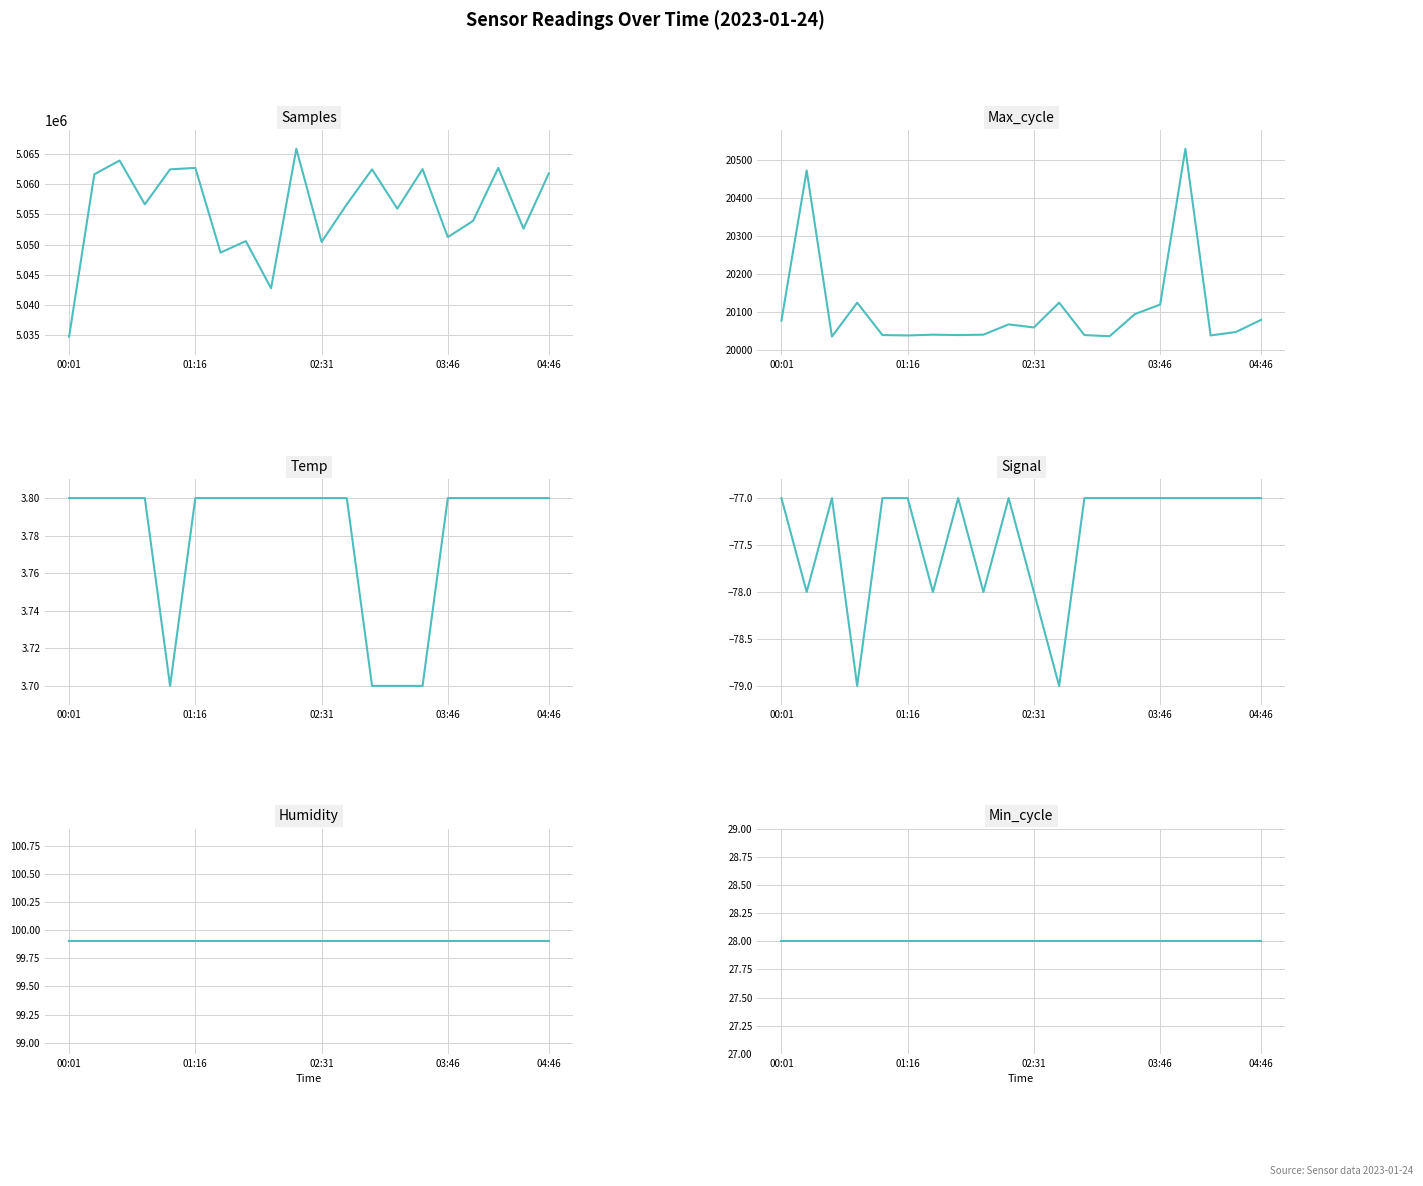

Is it true that Humidity equals 134.7 at 02:31?

False